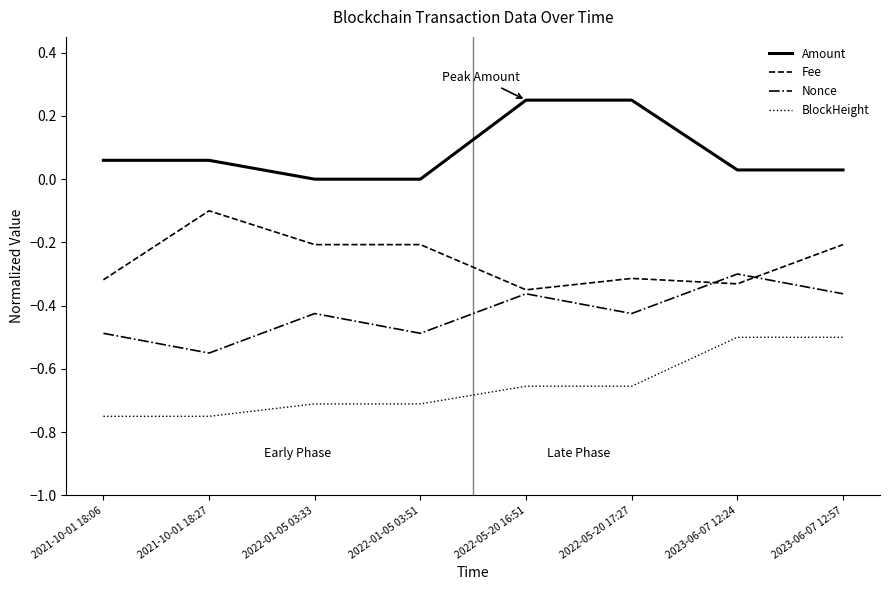

Which series changed the most between 2021-10-01 18:06 and 2022-05-20 17:27?

Amount